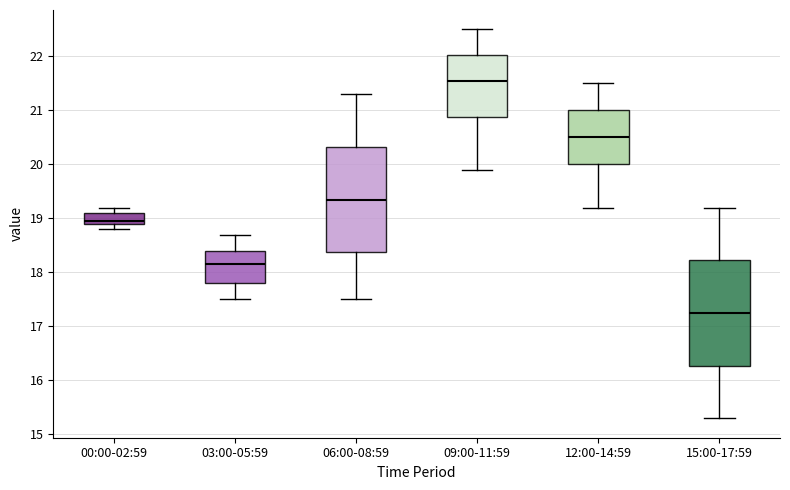

Where does the lower whisker of the box for 03:00-05:59 end on the y-axis? The values are not printed on the chart, so give them approximately, as read against the axis.

17.5